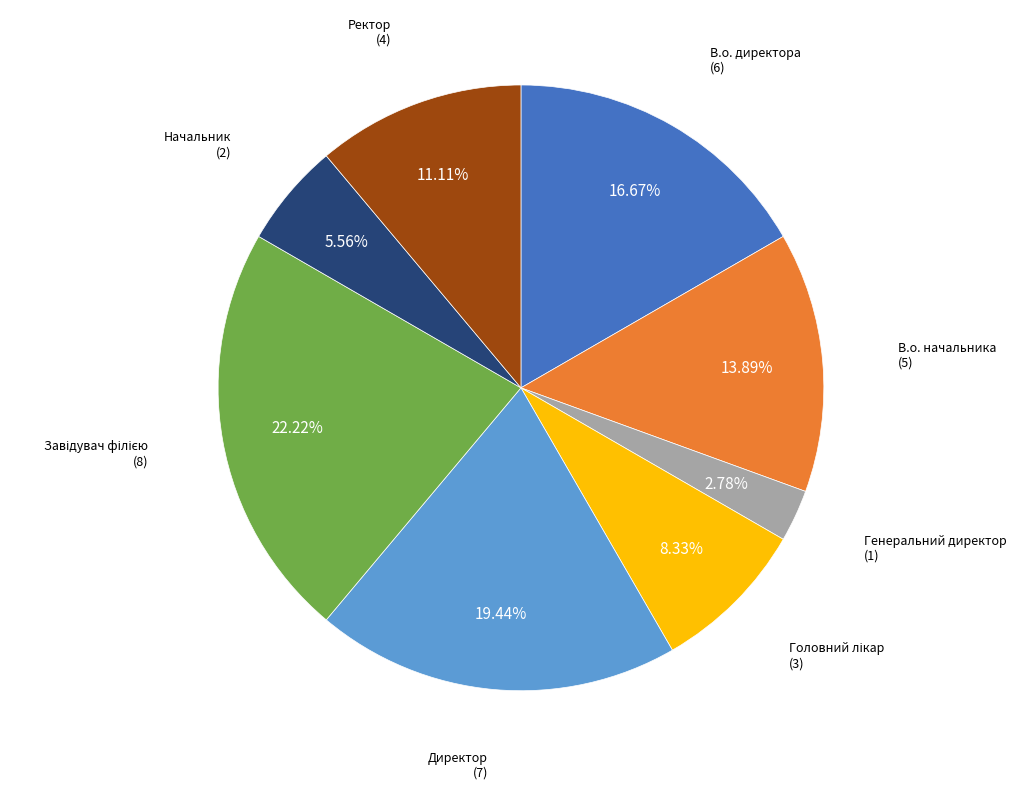

Is there a majority slice in this chart?

No